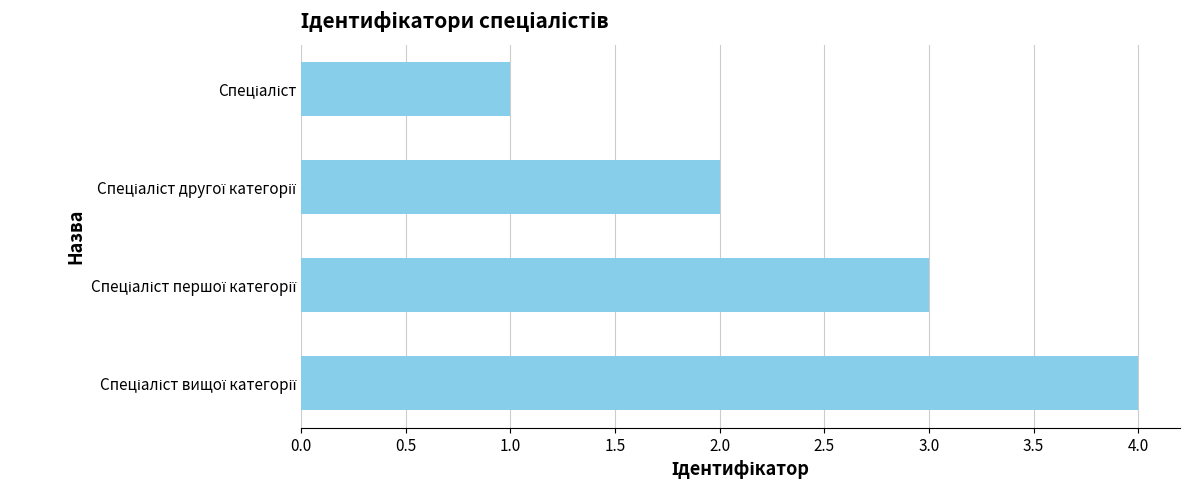

What is the sum of all values?

10